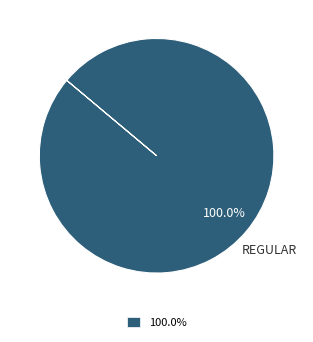

Is there any slice that represents more than half of the pie?

Yes